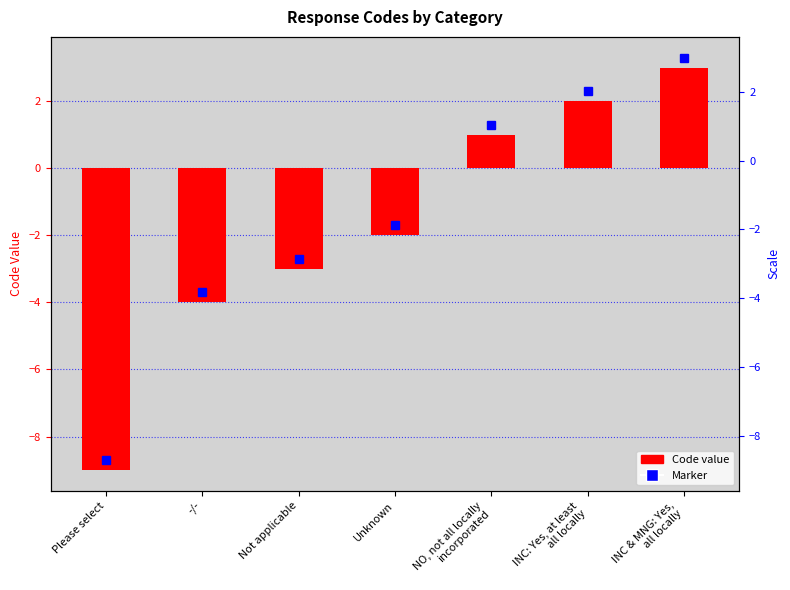

What is the difference between the maximum and minimum values?

12